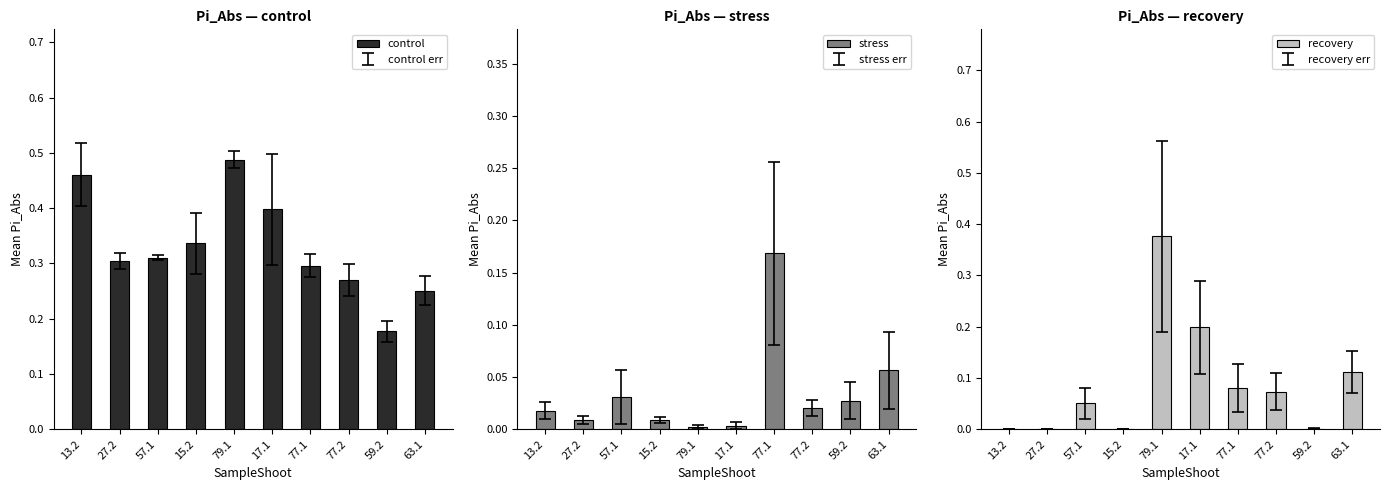

Reading right to left, extract all data points from this chart.

control: 0.3	0.2	0.3	0.3	0.4	0.5	0.3	0.3	0.3	0.5
stress: 0.1	0.0	0.0	0.2	0.0	0.0	0.0	0.0	0.0	0.0
recovery: 0.1	0.0	0.1	0.1	0.2	0.4	0.0	0.1	0.0	0.0